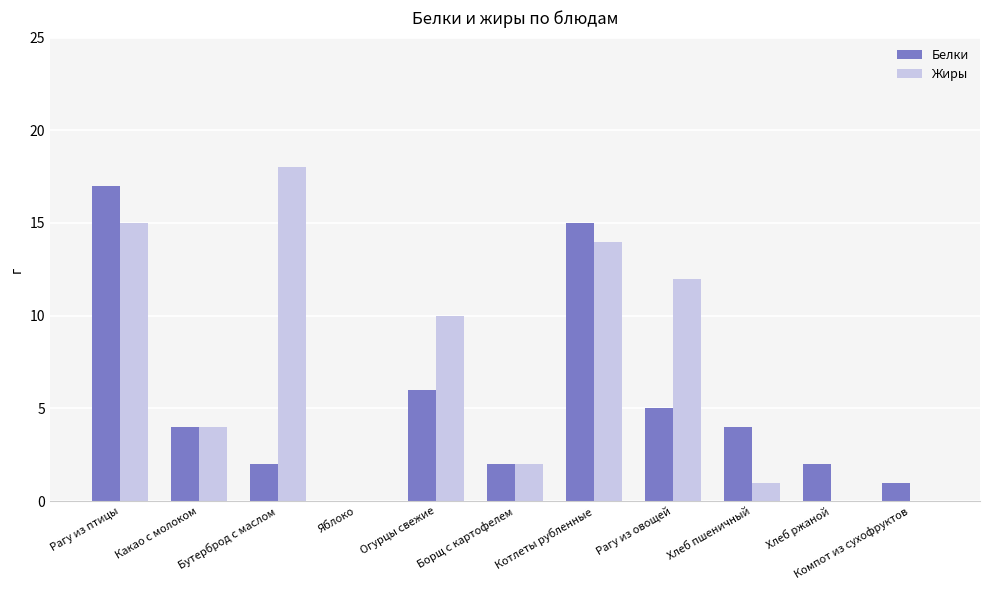

How many categories are shown in the chart?

11